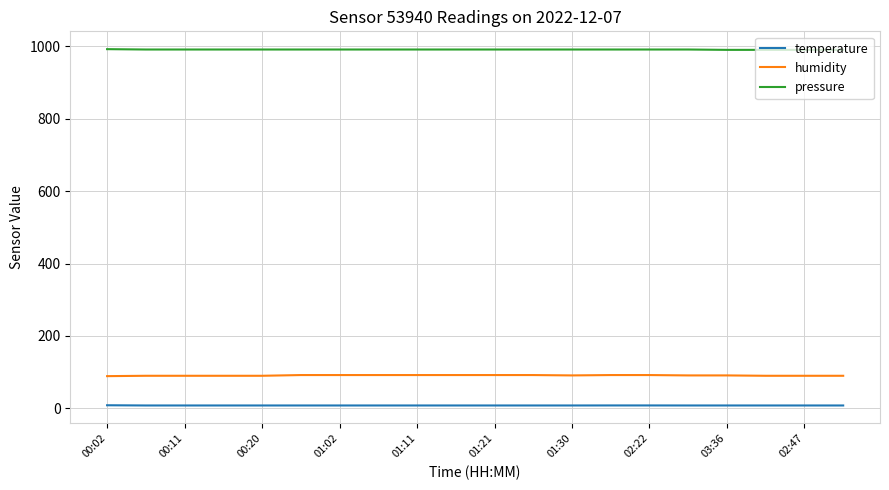

Rank the series by their maximum value, from lowest to highest.

temperature, humidity, pressure